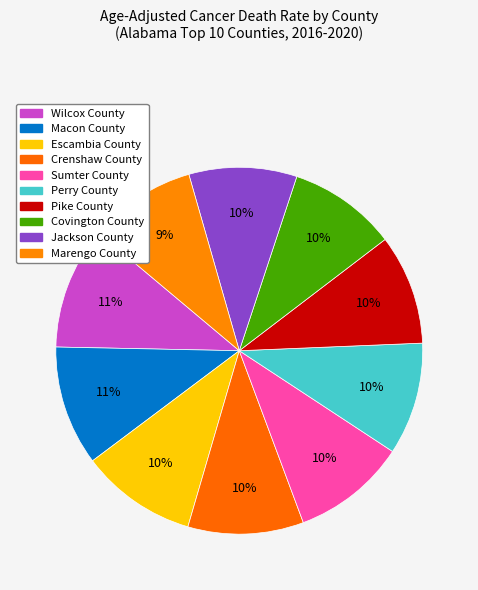

How many segments does this pie chart have?

10